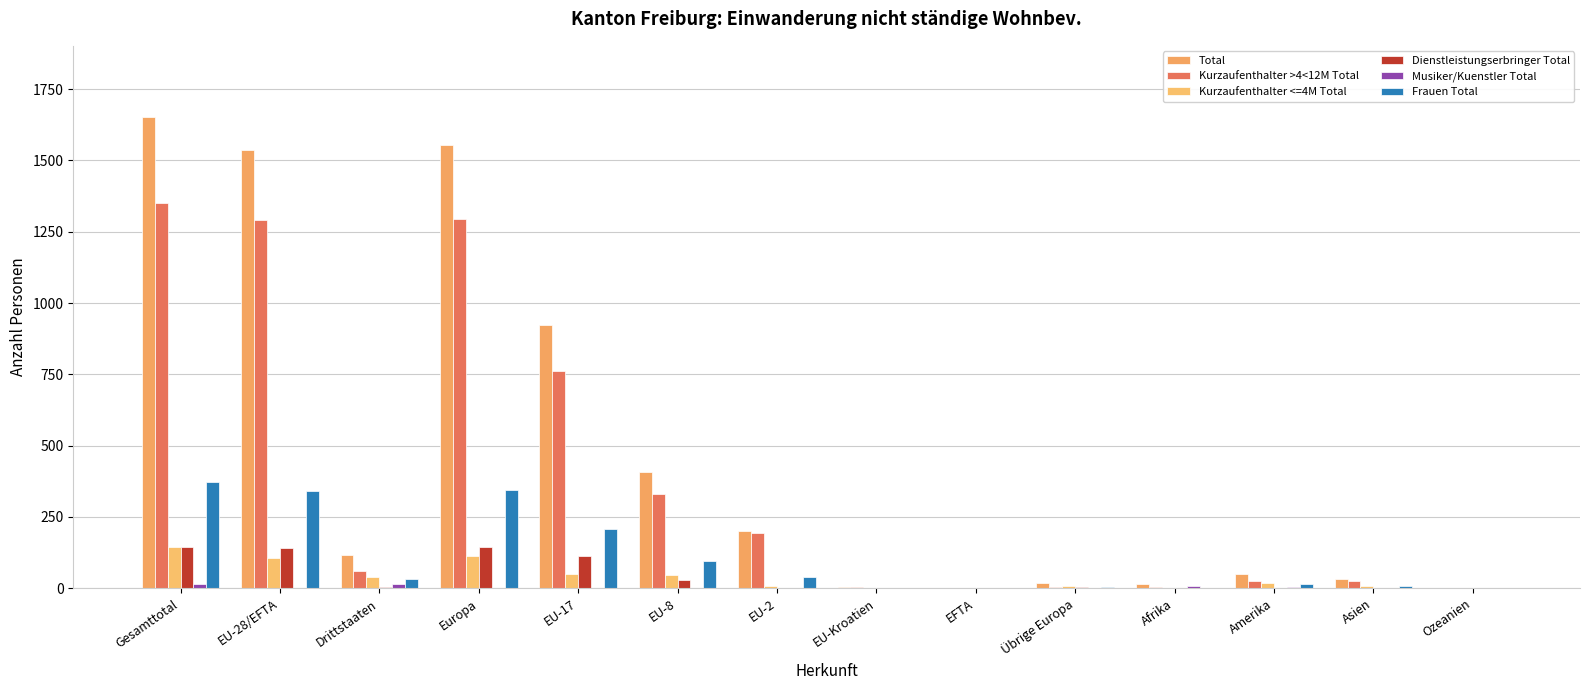

What is the total value across all series at Afrika?

32